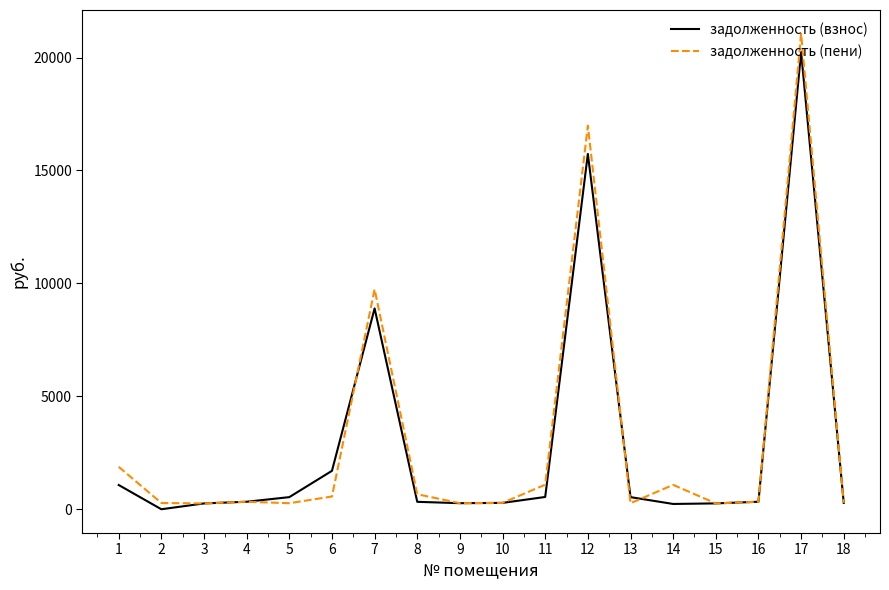

Which label corresponds to the smallest value in the chart?

2